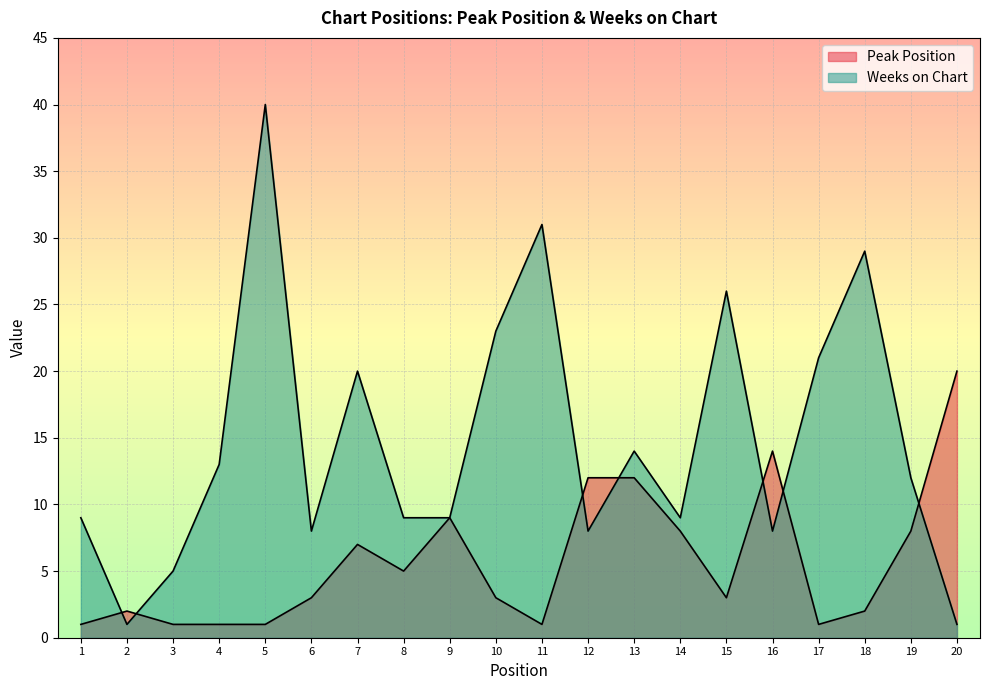

Is the value of Peak Position at 4 greater than the value of Weeks on Chart at 10?

No